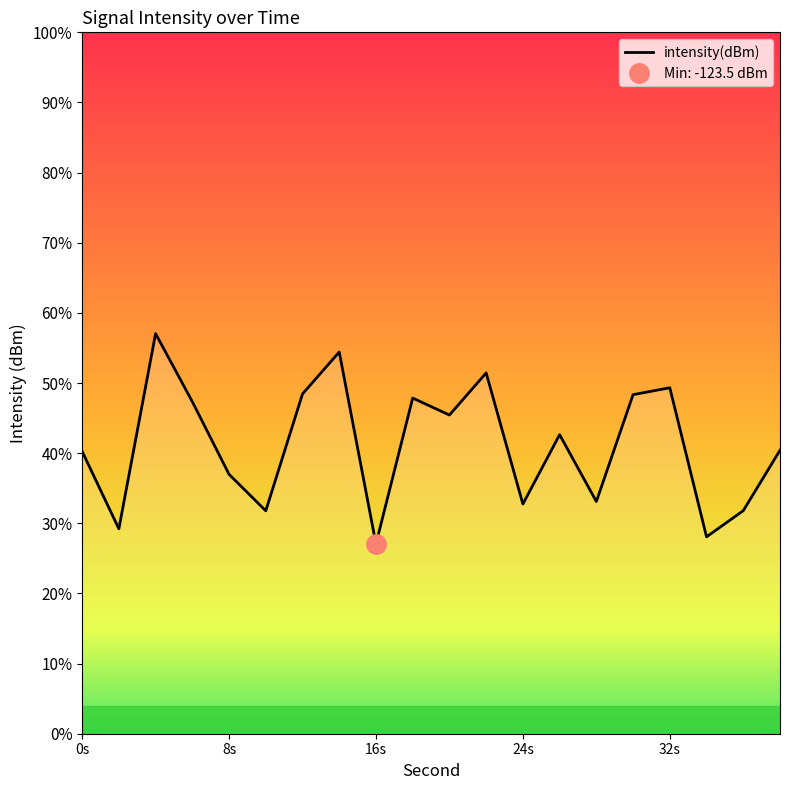

List the labels in order of value, smallest first.

16, 34, 2, 10, 36, 24, 28, 8, 0, 38, 26, 20, 6, 18, 30, 12, 32, 22, 14, 4